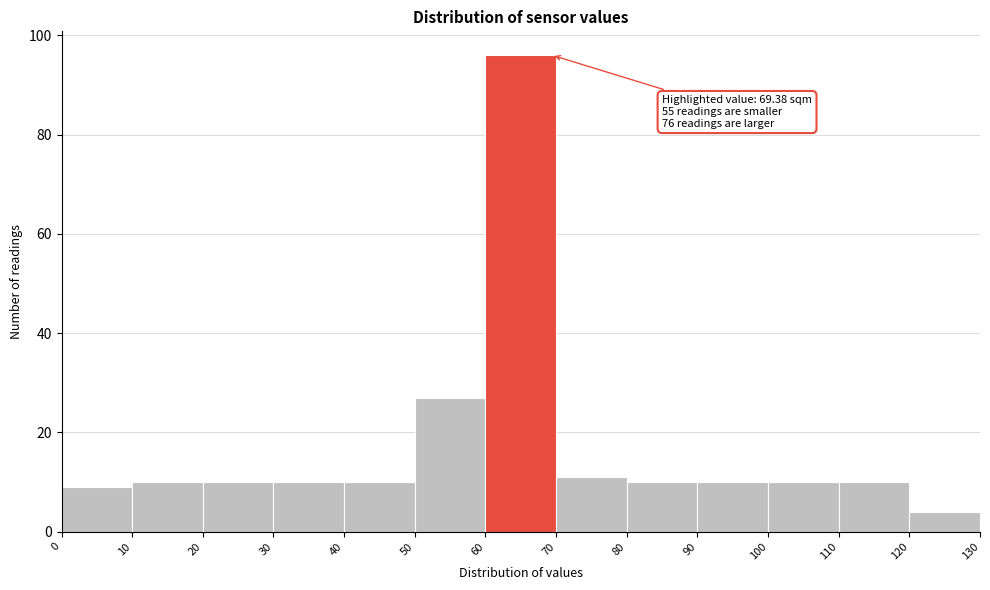

Which range on the x-axis has the tallest bar?

60 to 70